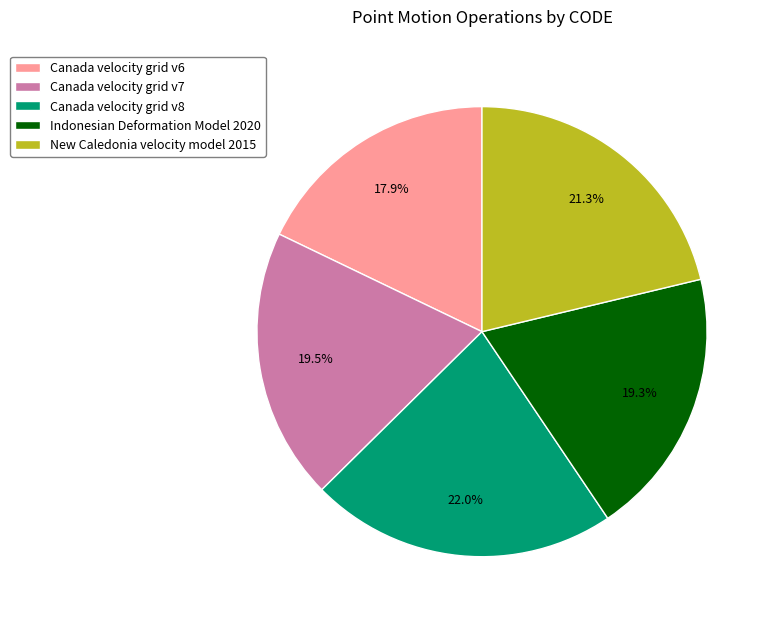

How many slices are in this pie chart?

5